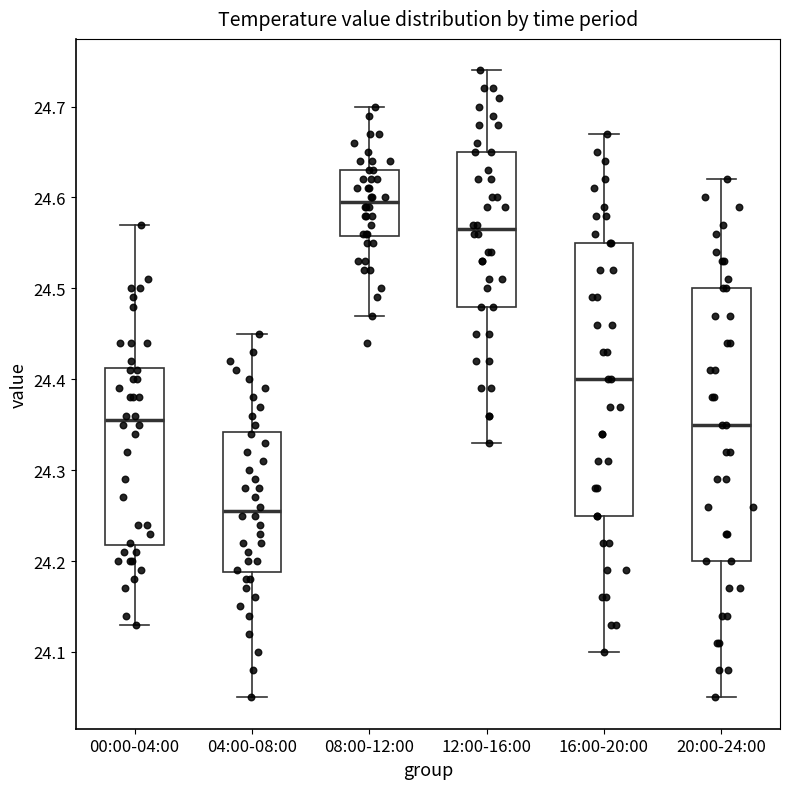

Where is the upper edge of the box for 00:00-04:00 on the y-axis? The values are not printed on the chart, so give them approximately, as read against the axis.

24.41